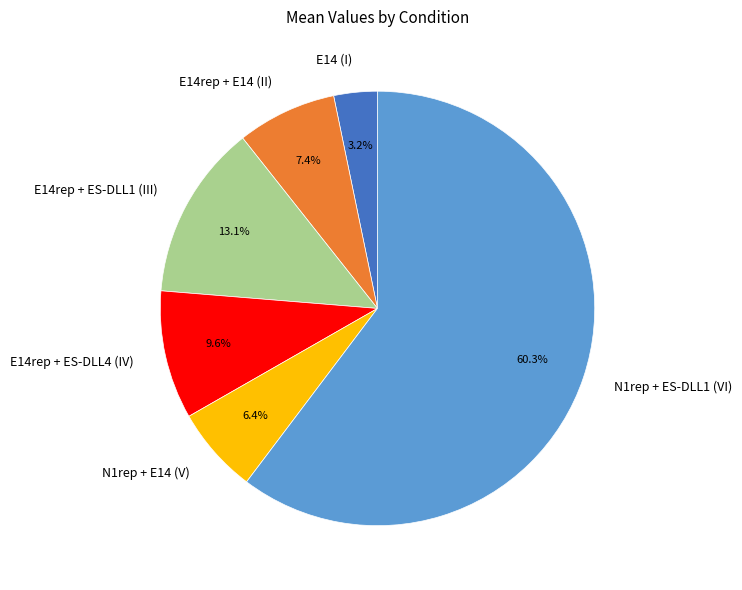

Does N1rep + ES-DLL1 (VI) account for over 50% of the chart?

Yes